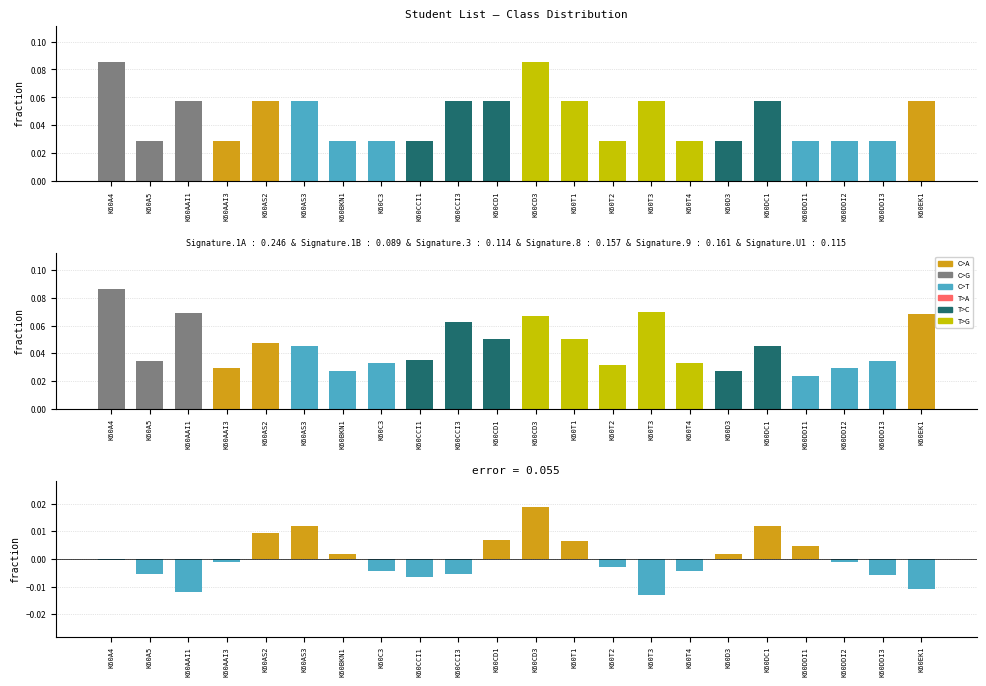

How many values in error are below zero?

13